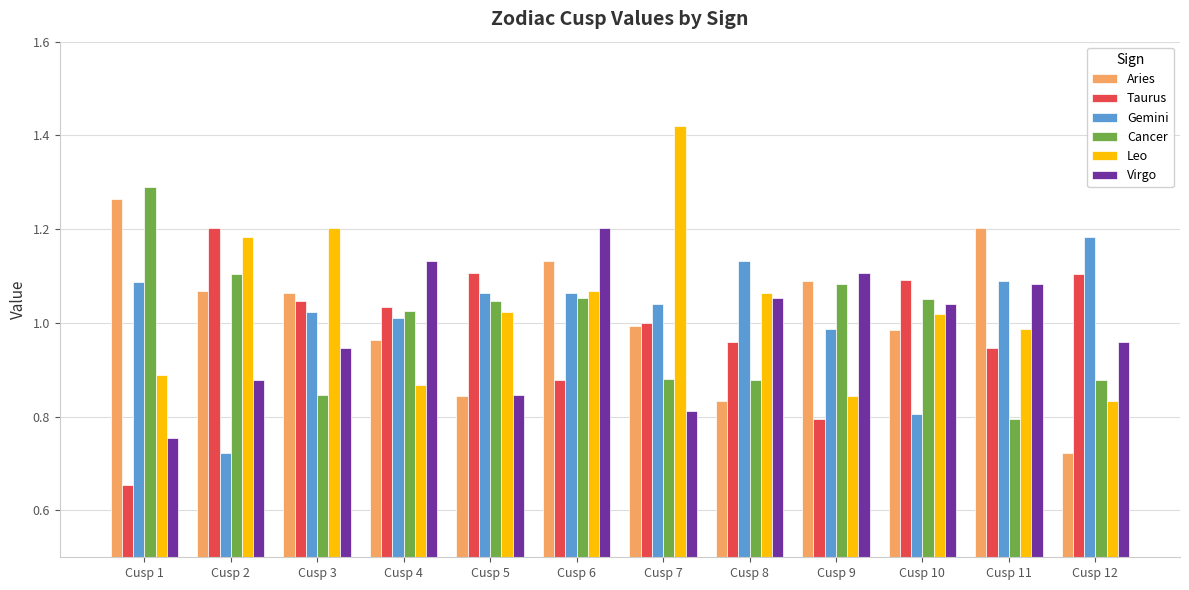

How many data points in Leo are less than 1?

5